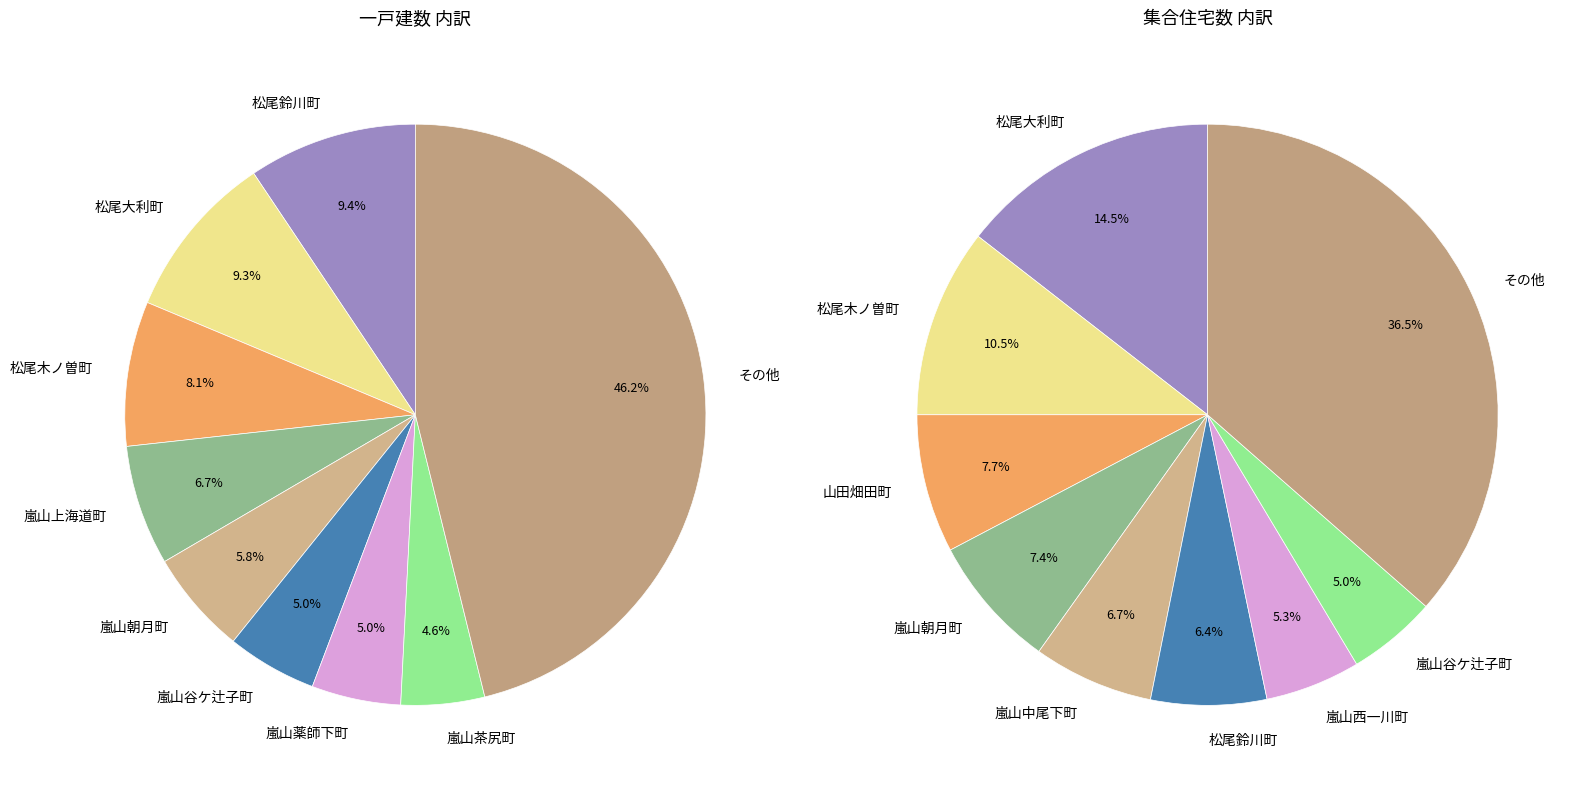

Does any single category account for the majority?

No